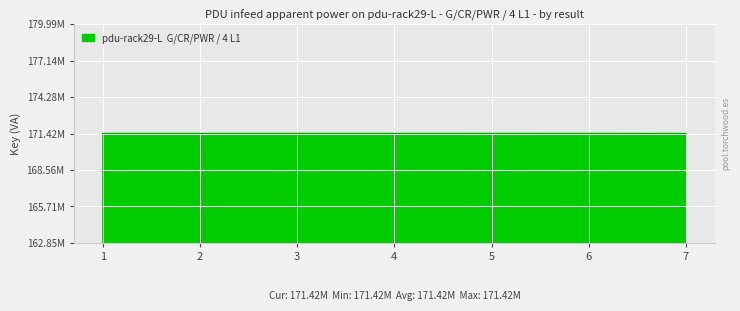

Does the chart have visible grid lines?

Yes